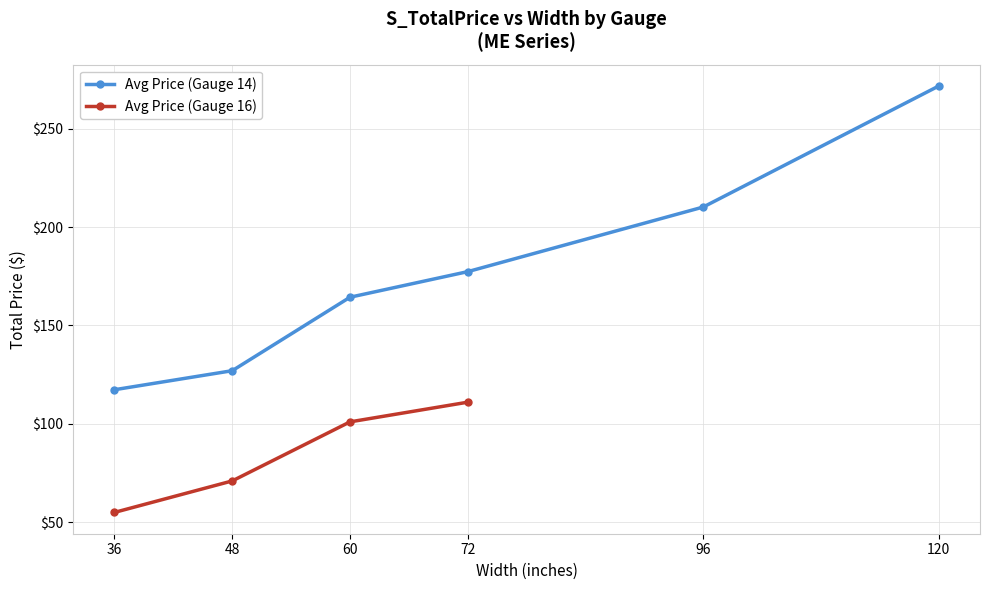

Which series has the widest spread of values?

Avg Price (Gauge 14)